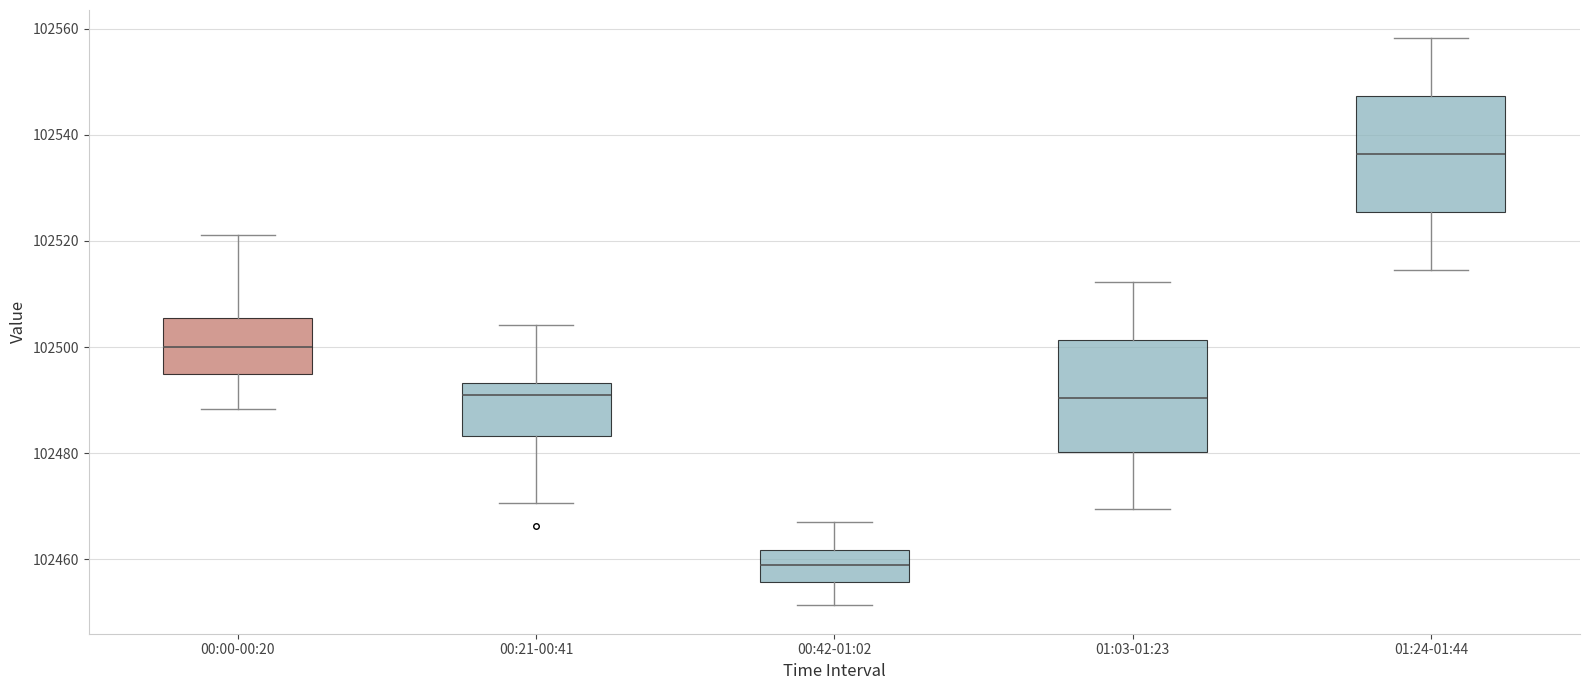

Where does the median line of the box for 00:00-00:20 sit on the y-axis? The values are not printed on the chart, so give them approximately, as read against the axis.

102500